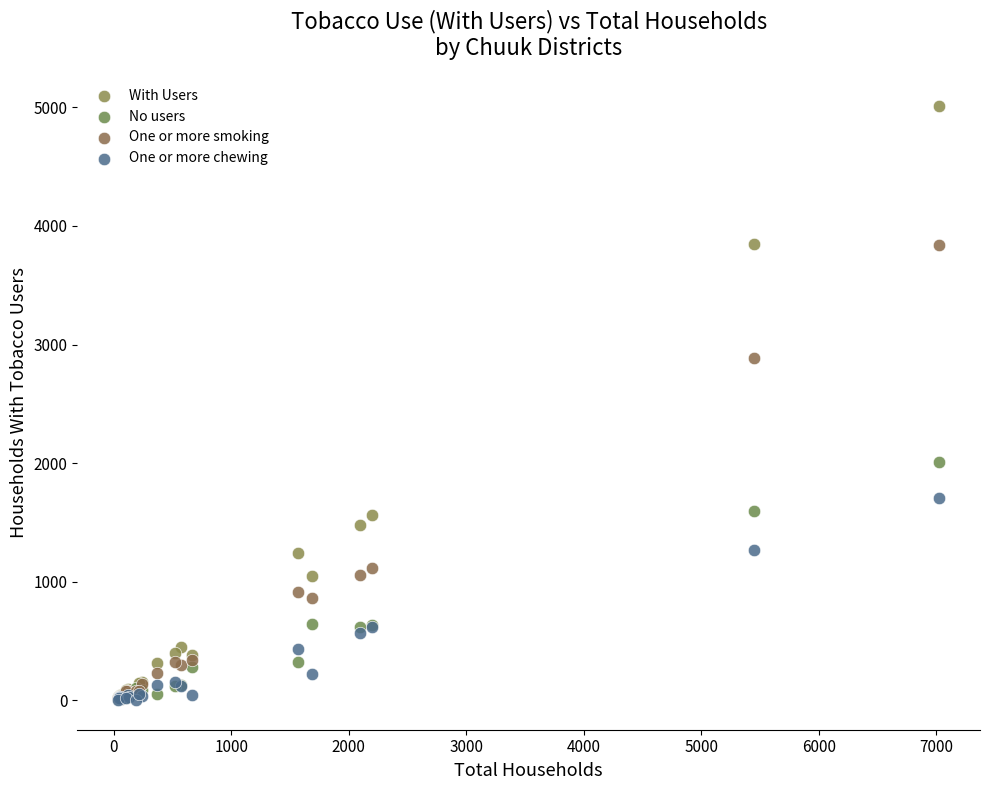

Which series has the widest spread of Y values?

With Users